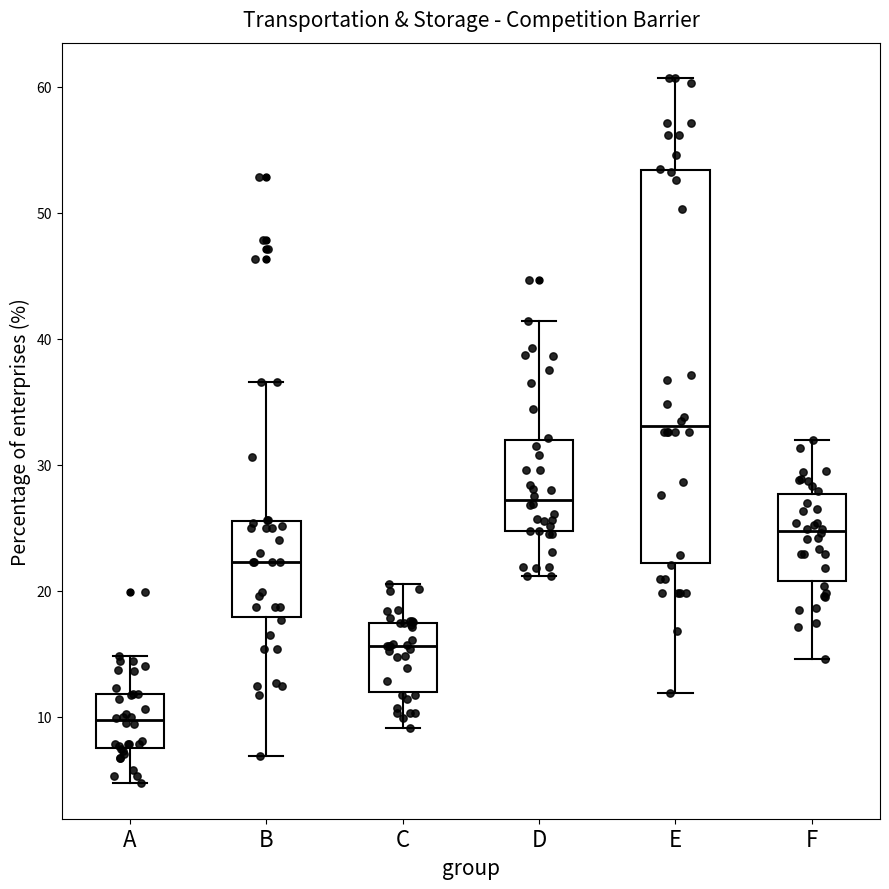

Which box is the tallest, from its lower edge to its upper edge?

E